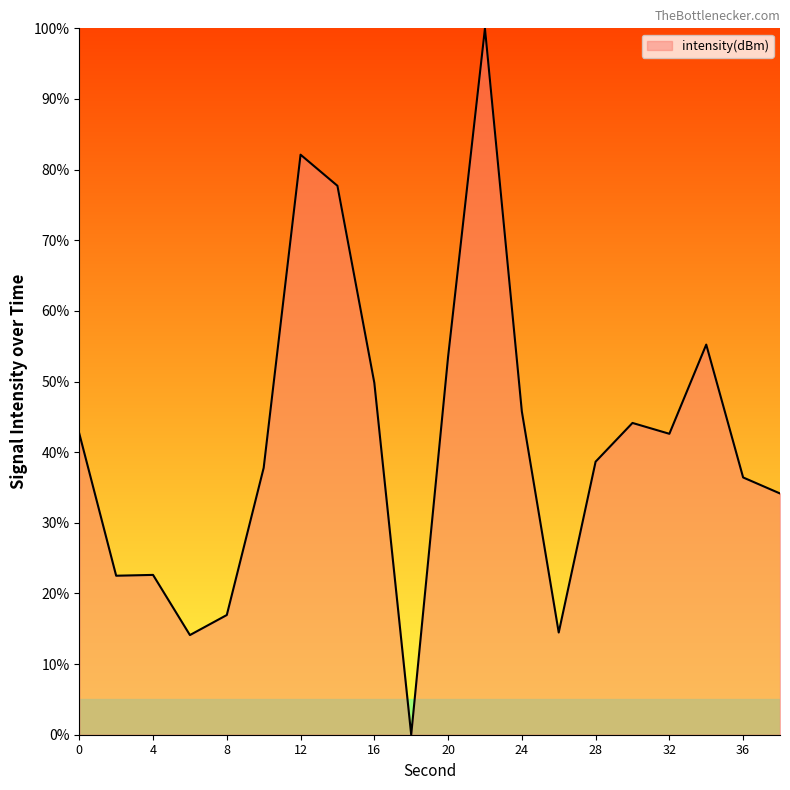

What is the difference between the maximum and minimum values?

100.0